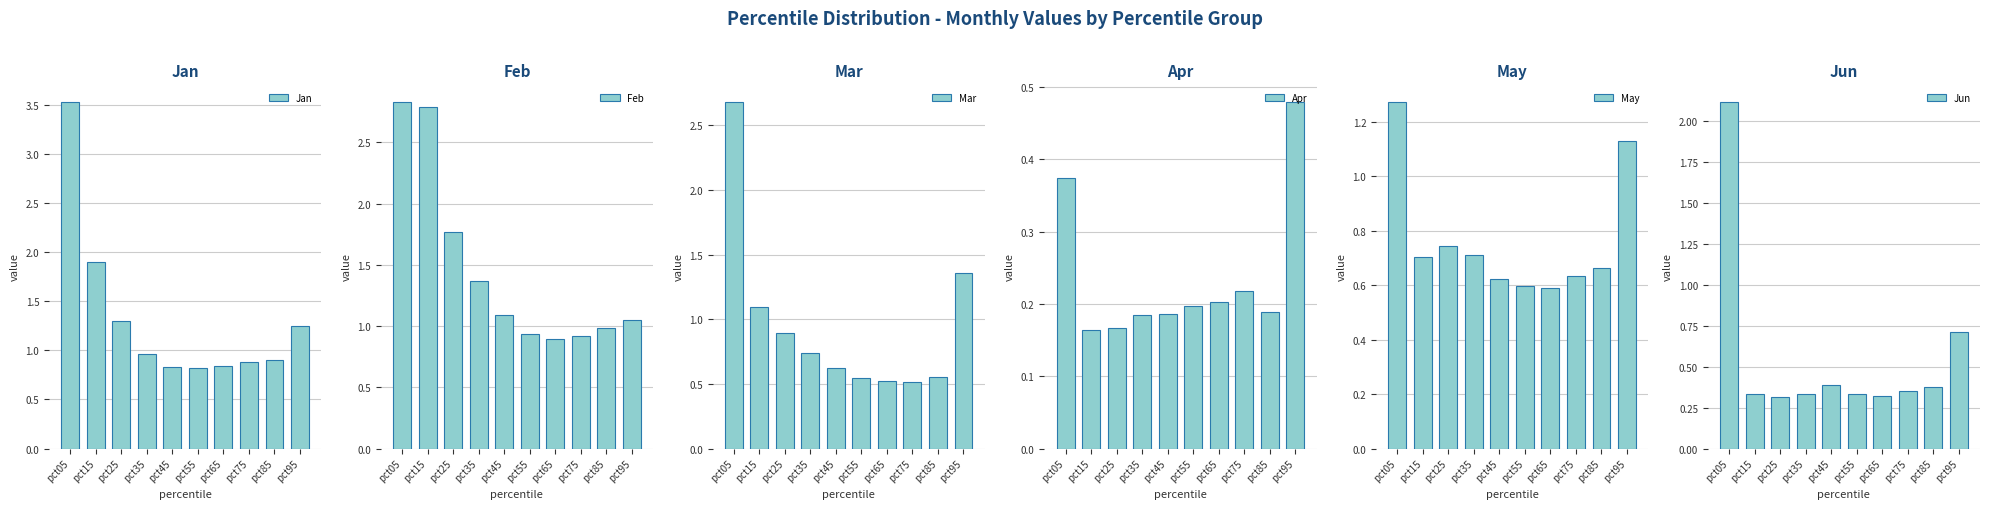

What is the maximum value shown in the chart?

3.5